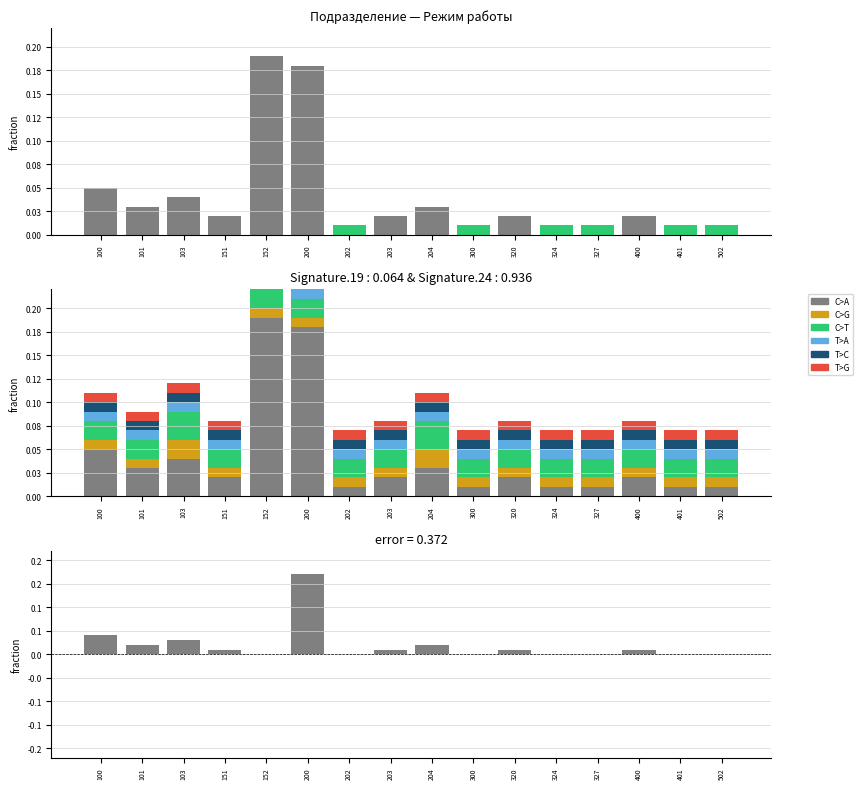

What is the total value across all series at 151?

0.1